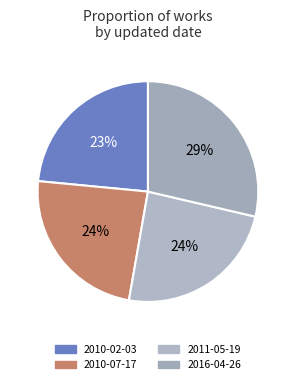

To the nearest percent, what percentage of the pie is 2016-04-26?

29%